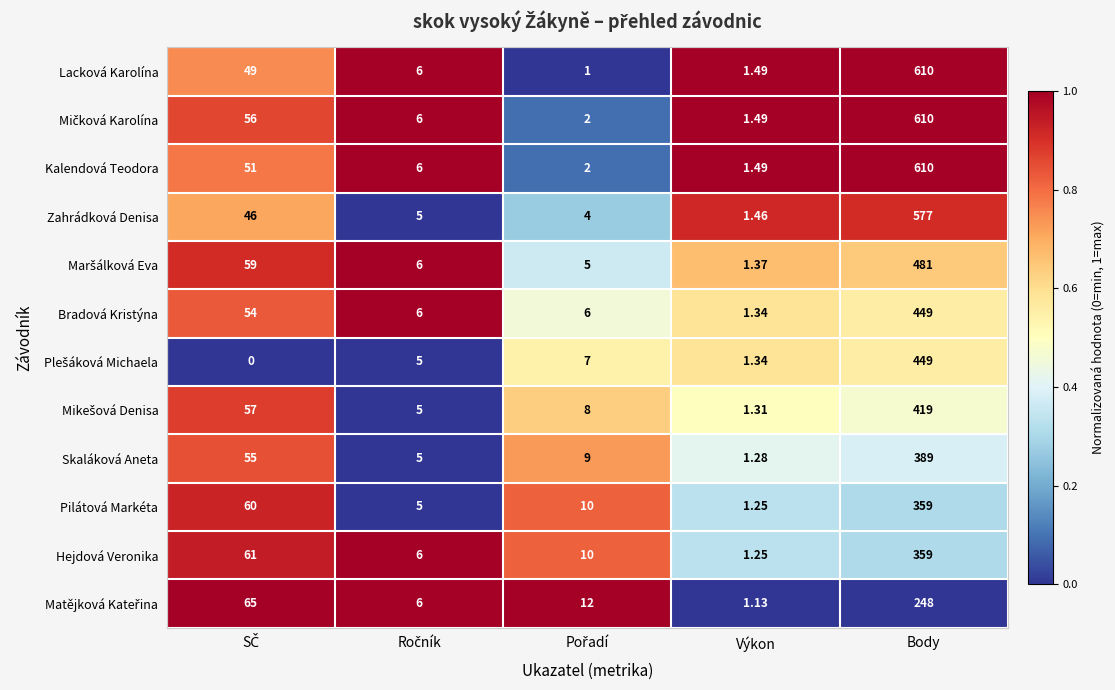

Which series has the widest spread of values?

Lacková Karolína